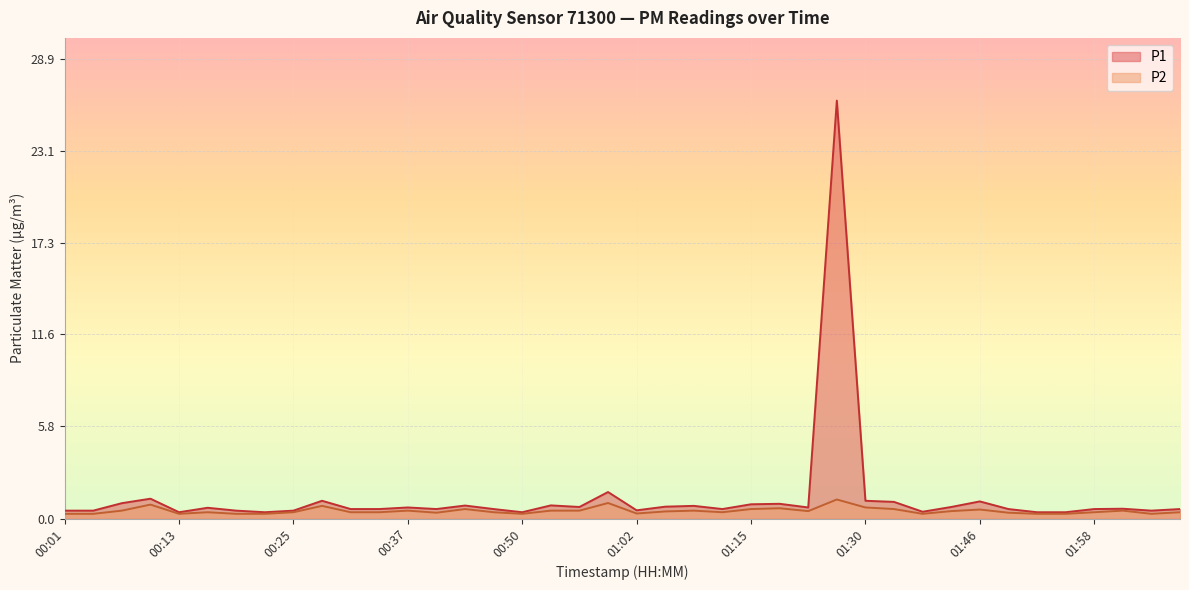

Where is the first local minimum for P2?

00:13